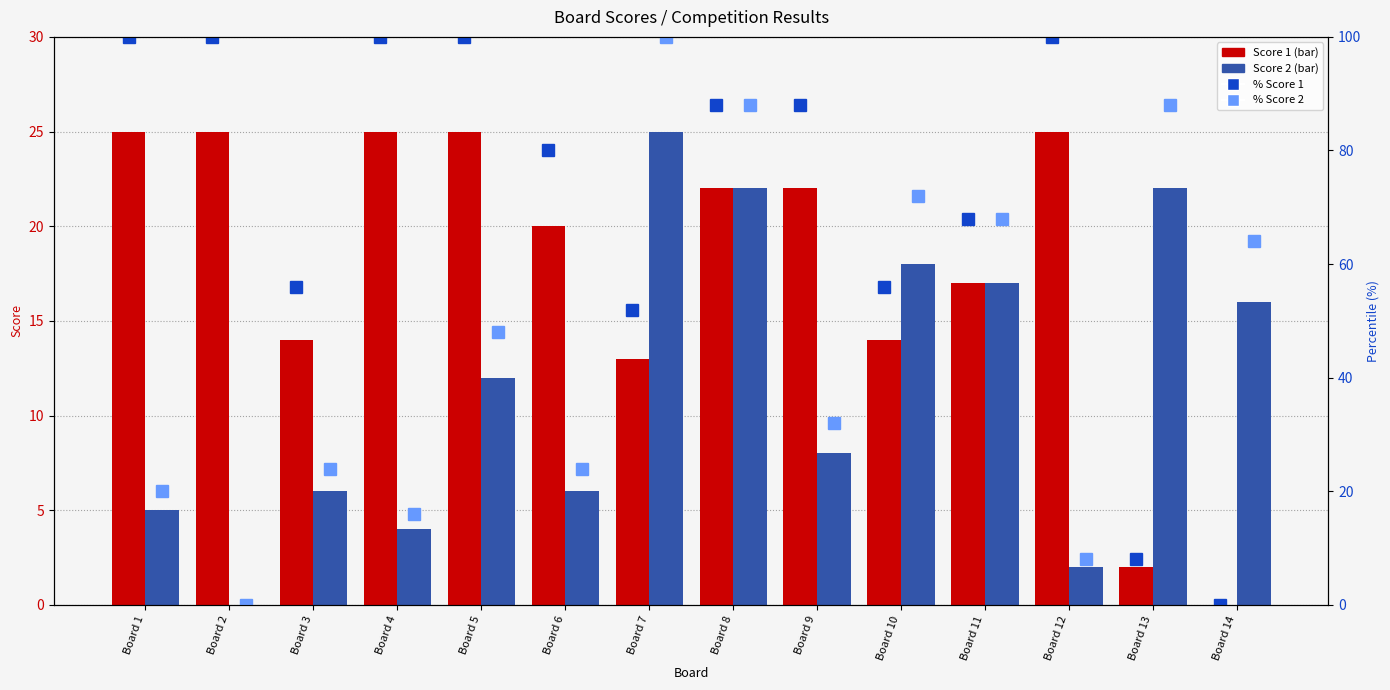

The value of % Score 2 at Board 5 is 63.7. True or false?

False